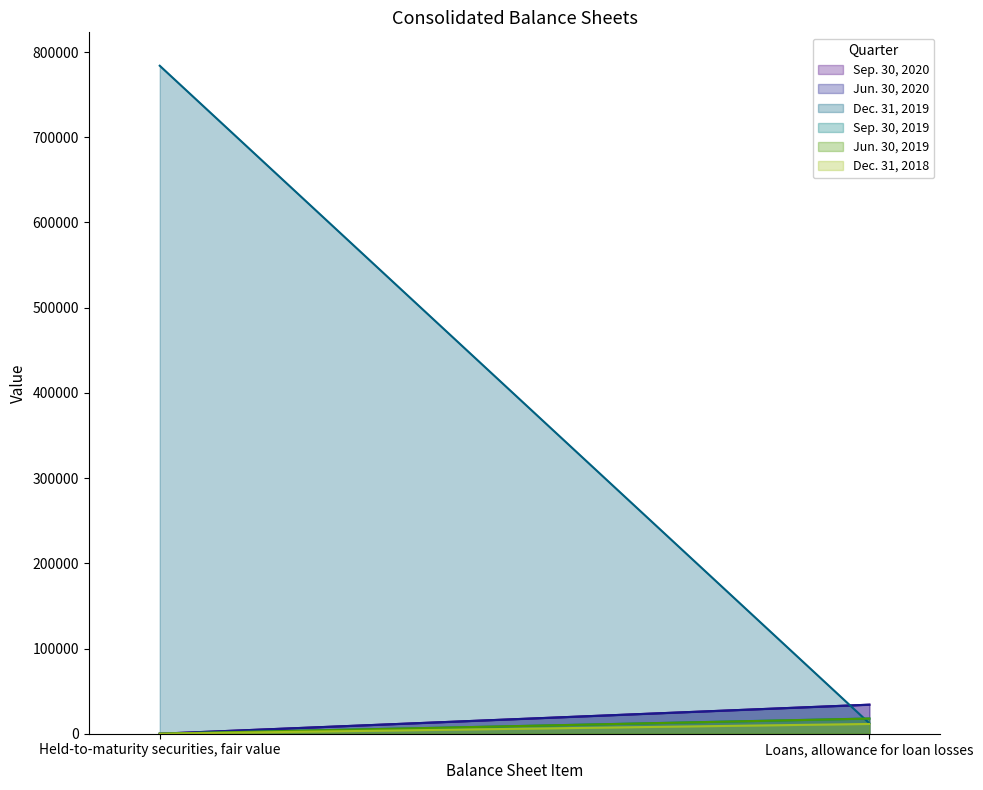

Which series changed the most between Held-to-maturity securities, fair value and Loans, allowance for loan losses?

Dec. 31, 2019